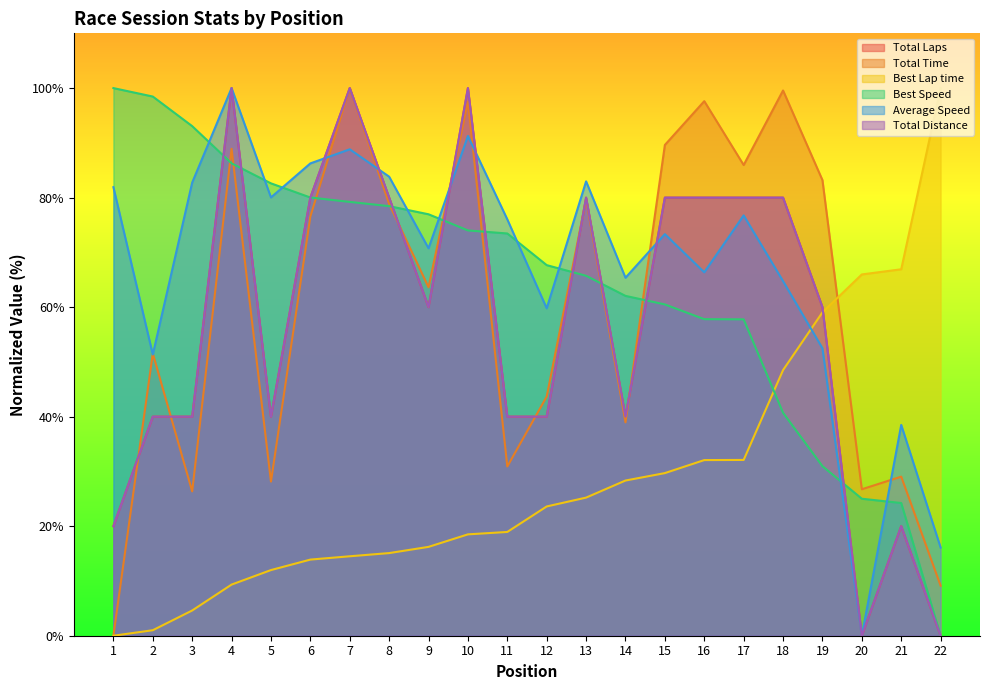

What is the difference between the highest and lowest values at 9?

60.7